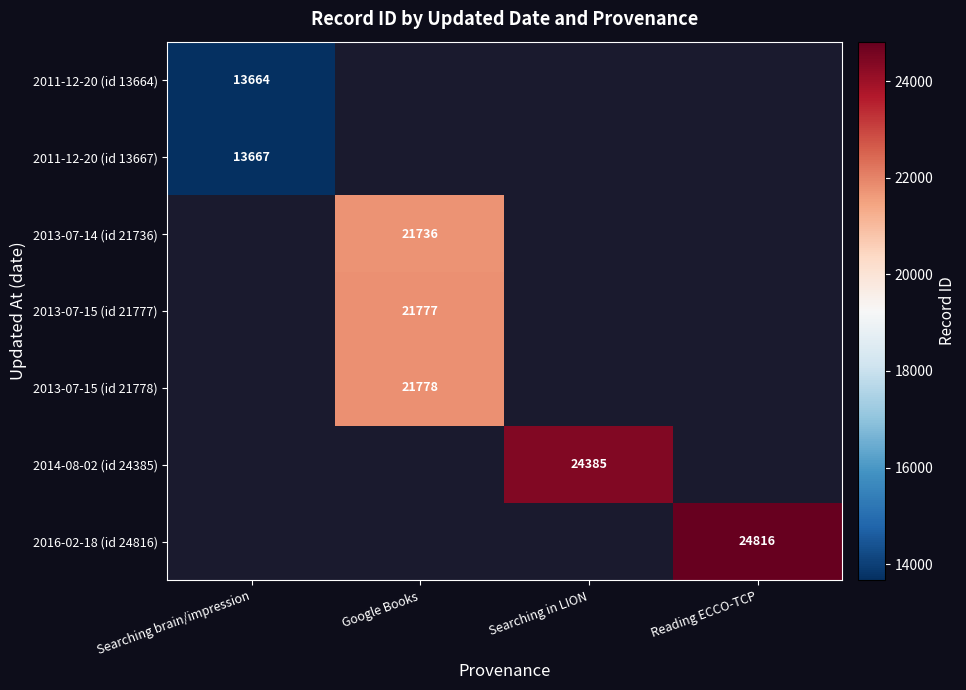

At how many categories does at least one series exceed 20225?

3